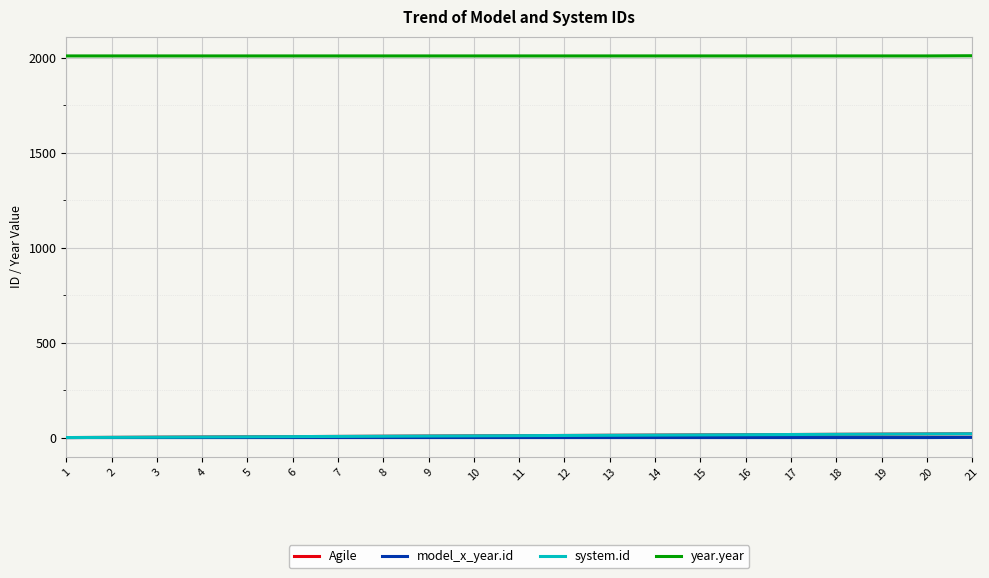

What is the sum of the model_x_year.id values at 12 and 21?

3